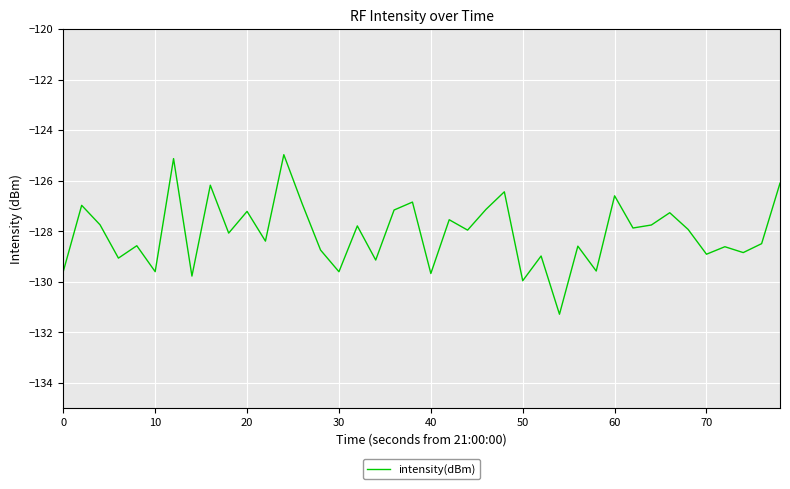

What is the greatest value displayed?

-125.0